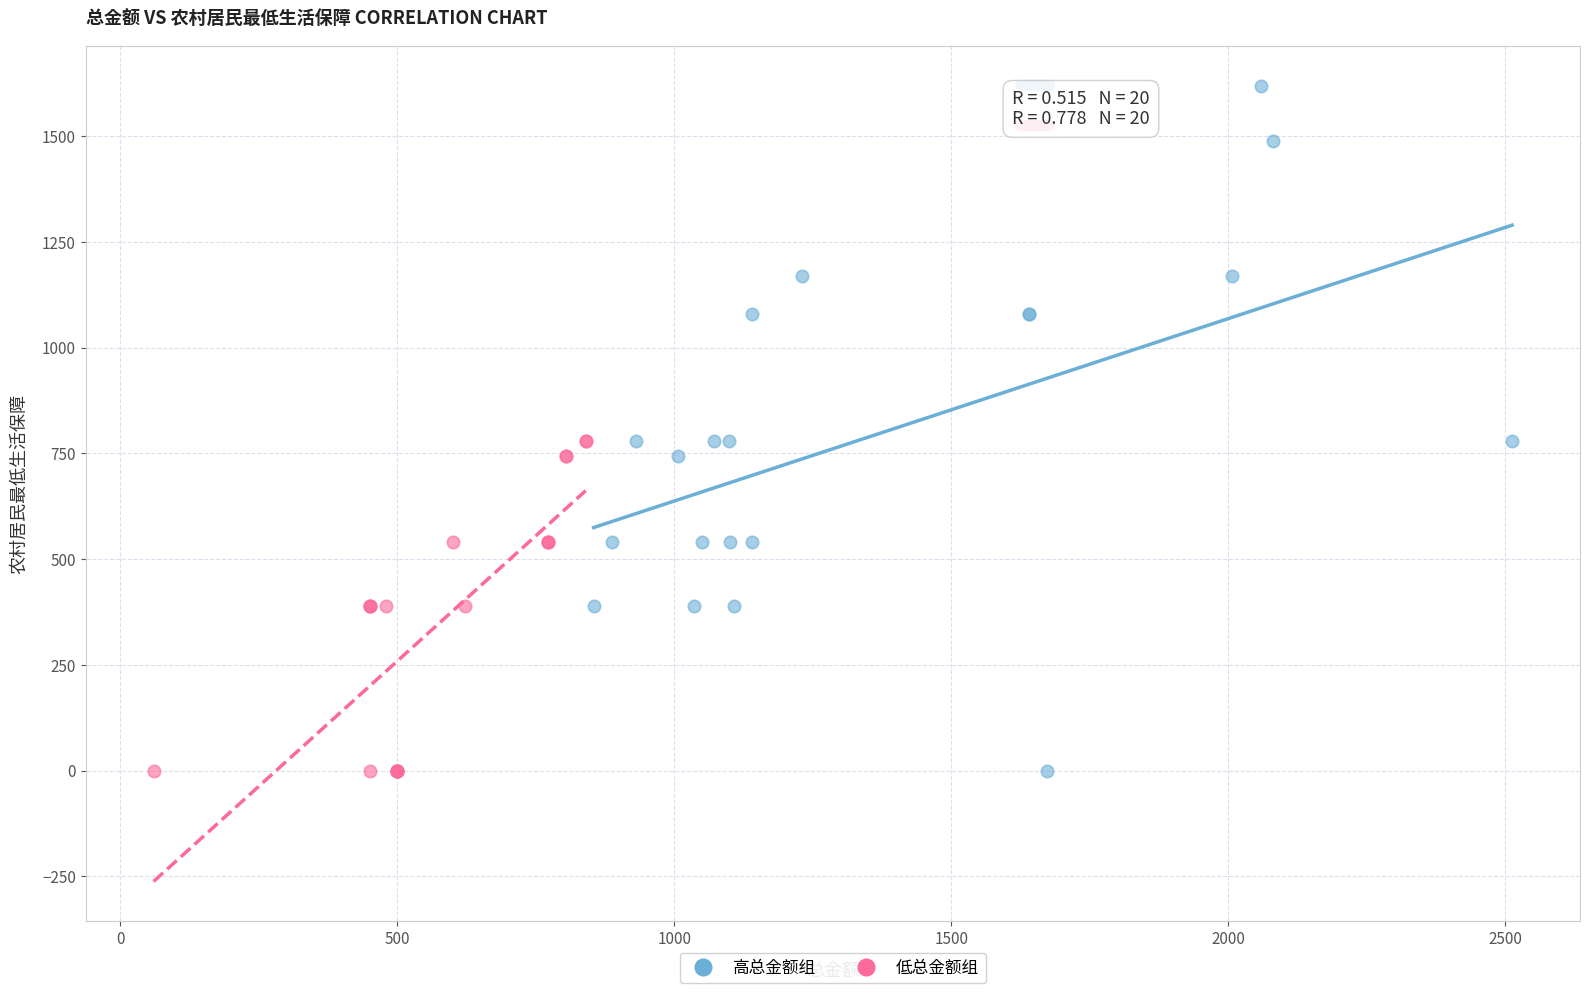

Which series reaches the maximum Y coordinate?

高总金额组